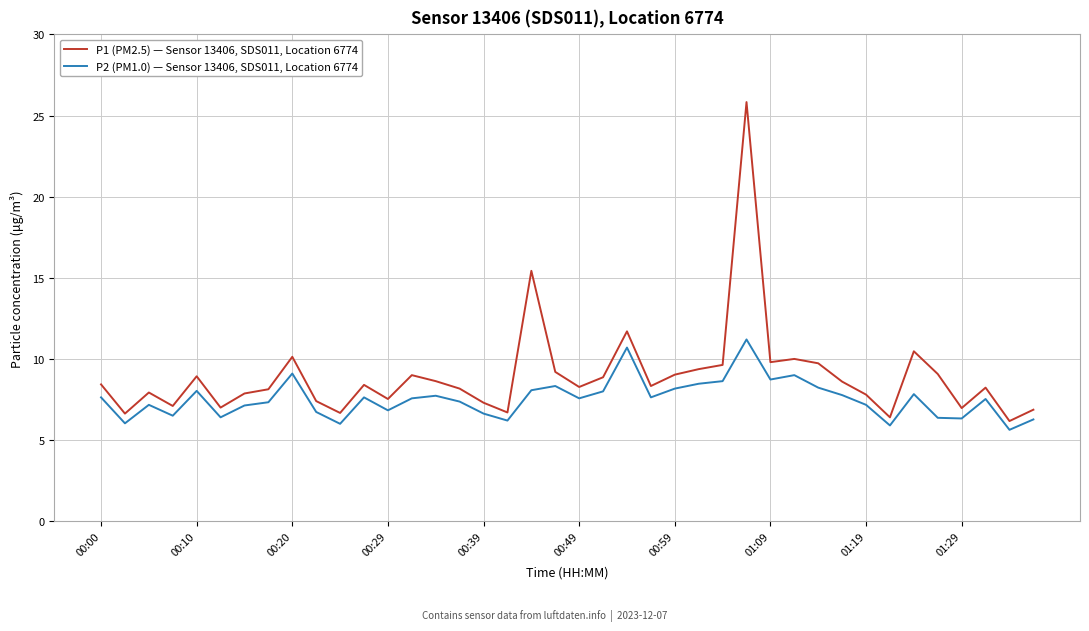

What are all the series names shown in the legend?

P1 (PM2.5) — Sensor 13406, SDS011, Location 6774, P2 (PM1.0) — Sensor 13406, SDS011, Location 6774